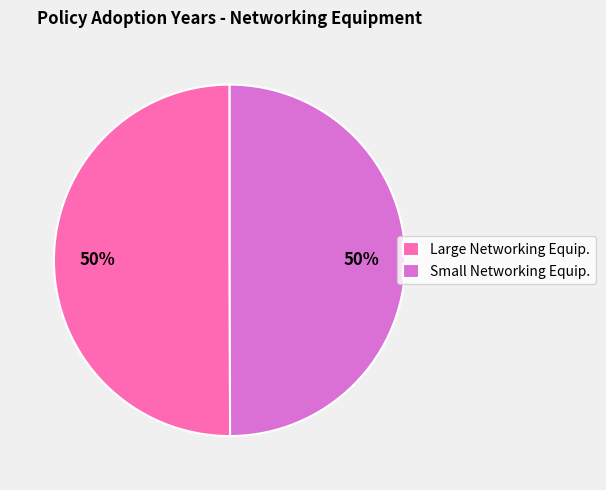

Approximately how many times larger is the value at Small Networking Equip. compared to Large Networking Equip.?

1.0